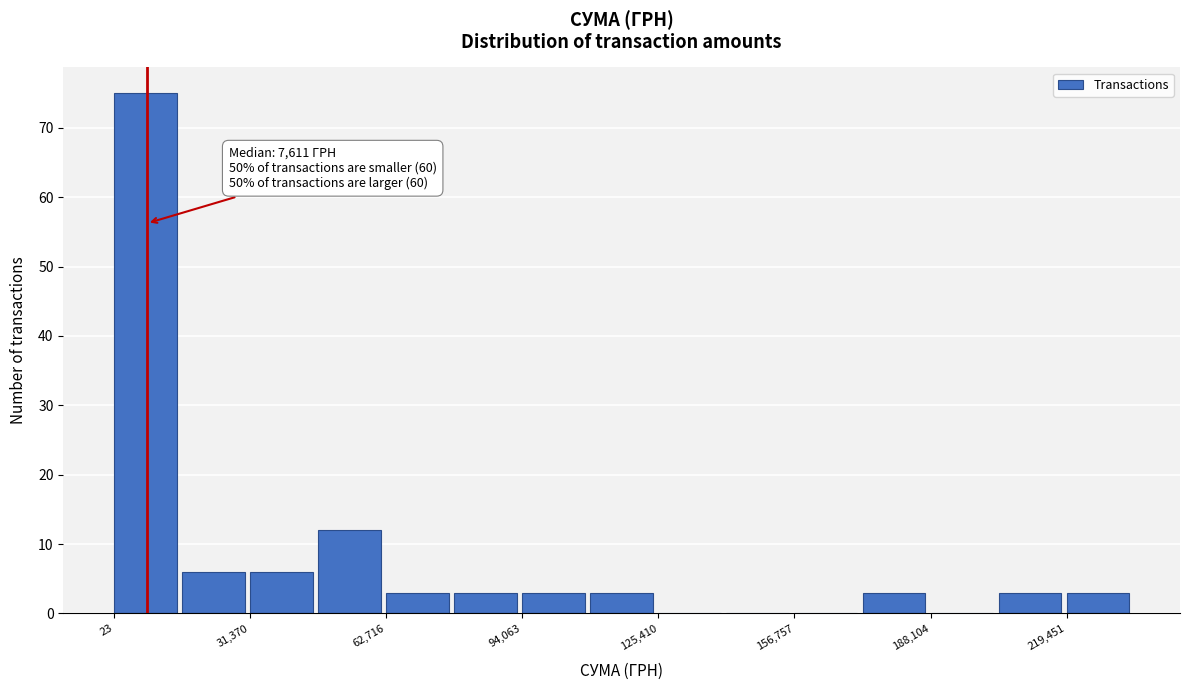

Around what value on the x-axis is the tallest bar? Give the approximate position of its centre, as read against the axis.

5000